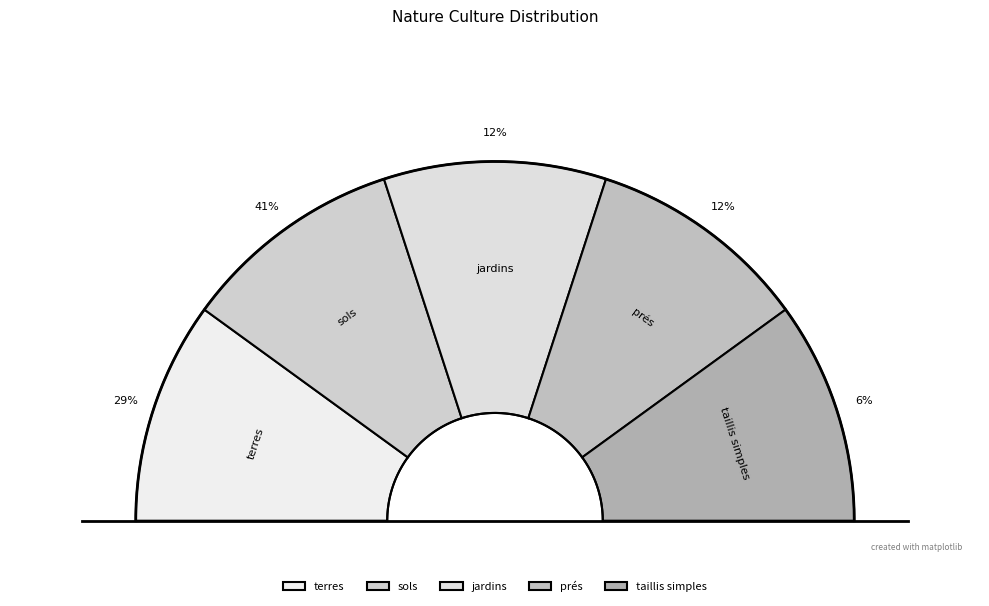

To the nearest percent, what is the difference between the largest and smallest slice percentages?

35%